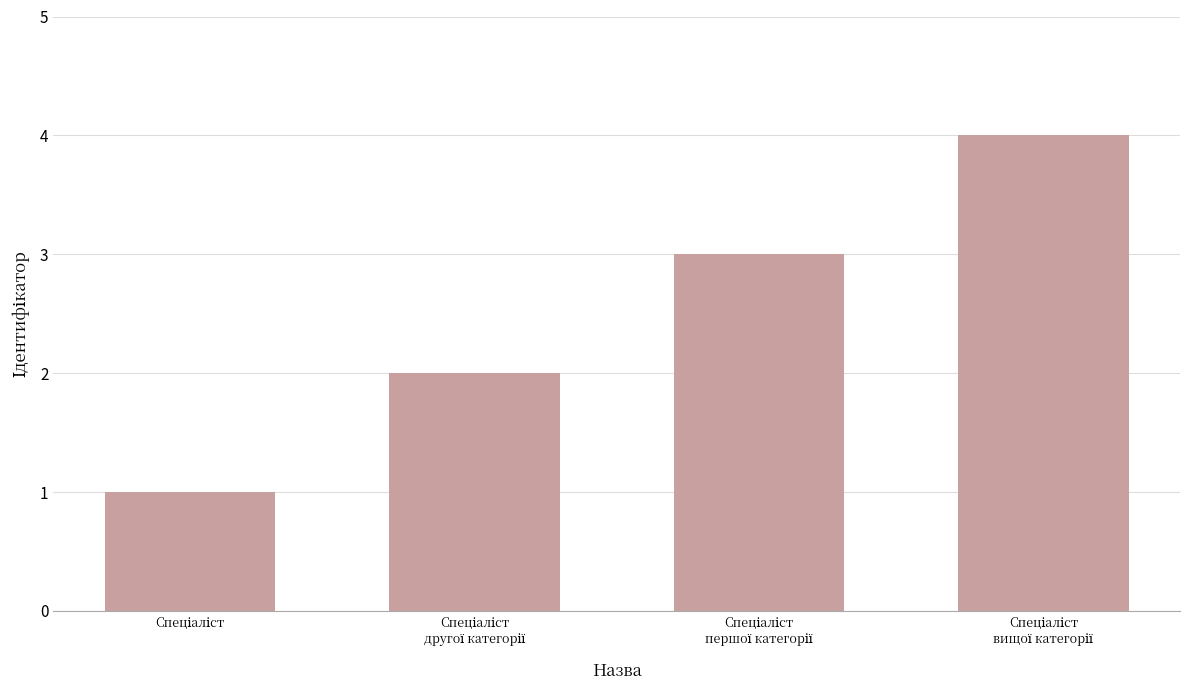

What is the difference between the maximum and minimum values?

3